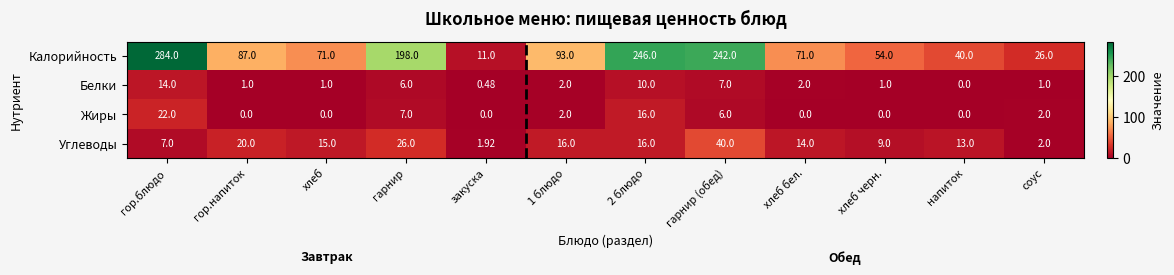

At which label does Белки first exceed 2?

гор.блюдо